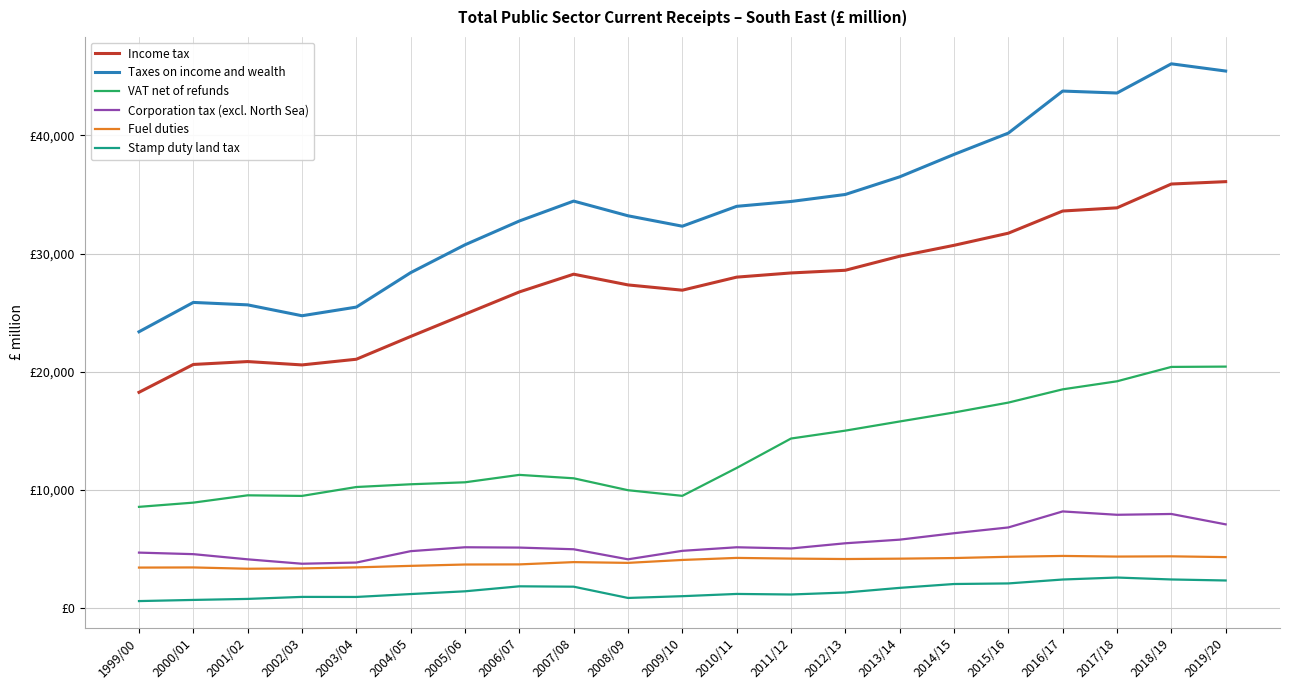

What are all the series names shown in the legend?

Income tax, Taxes on income and wealth, VAT net of refunds, Corporation tax (excl. North Sea), Fuel duties, Stamp duty land tax